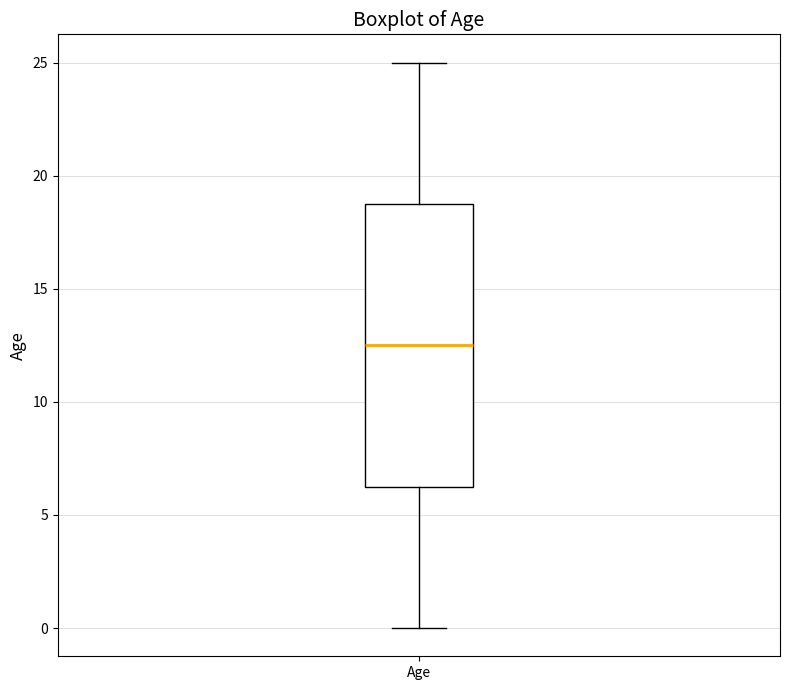

Read this box plot against the y-axis: the position of the median line, the range covered by the box, and the ends of both whiskers. The values are not printed on the chart, so give them approximately, as read against the axis.

median 12.5, box 6.5 to 19.0, whiskers 0.0 to 25.0